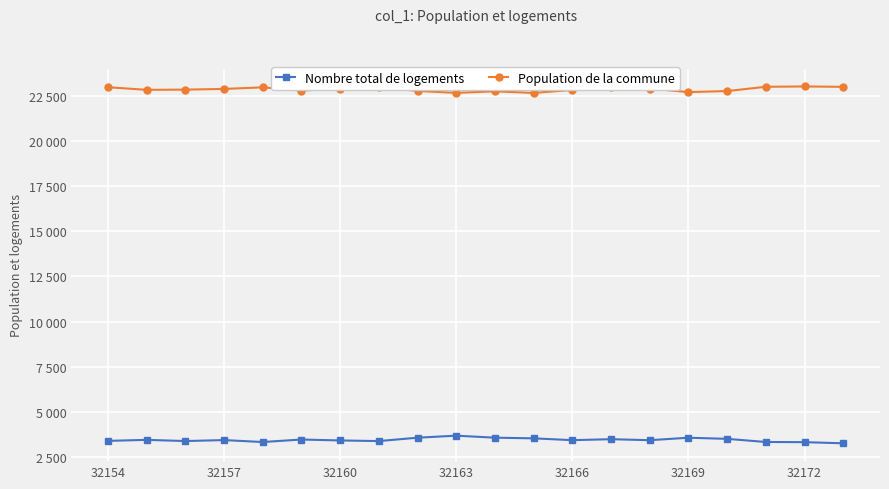

What is the average value of the Nombre total de logements series?

3450